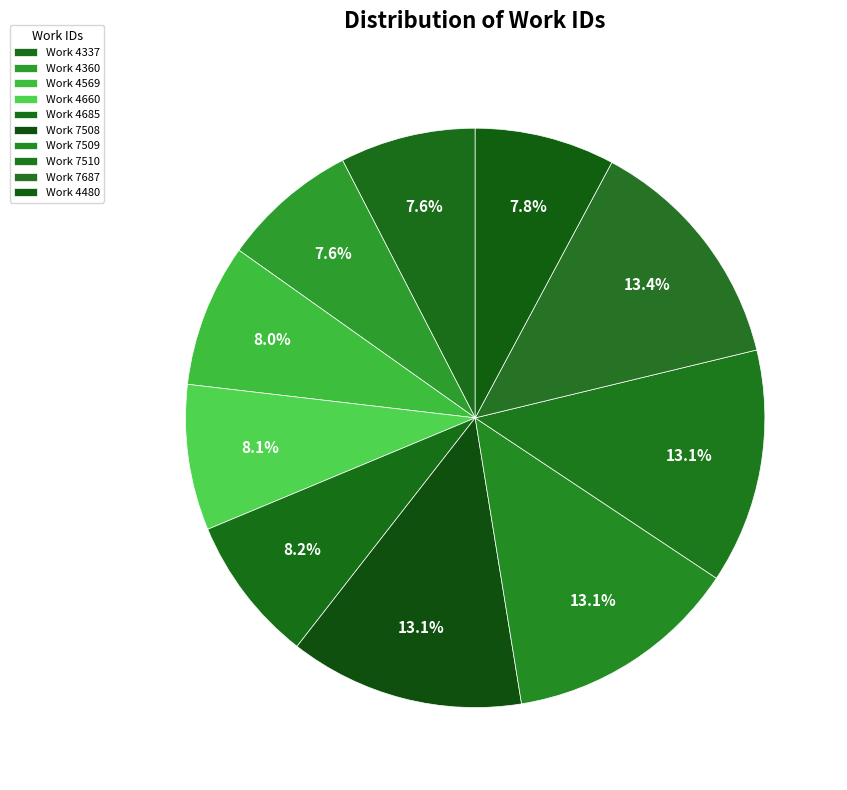

What percentage is the Work 7509 slice, to the nearest percent?

13%